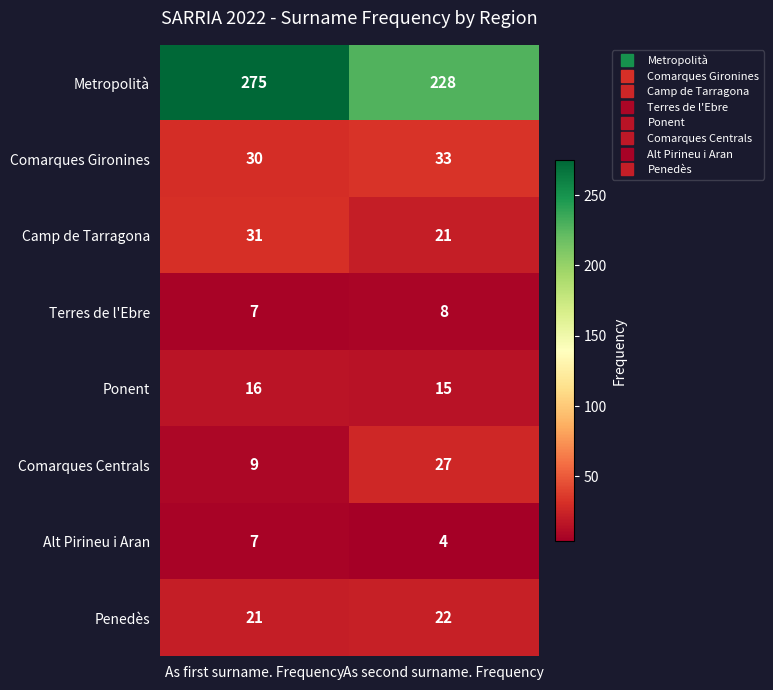

Is it true that Comarques Centrals equals 9 at As second surname. Frequency?

False